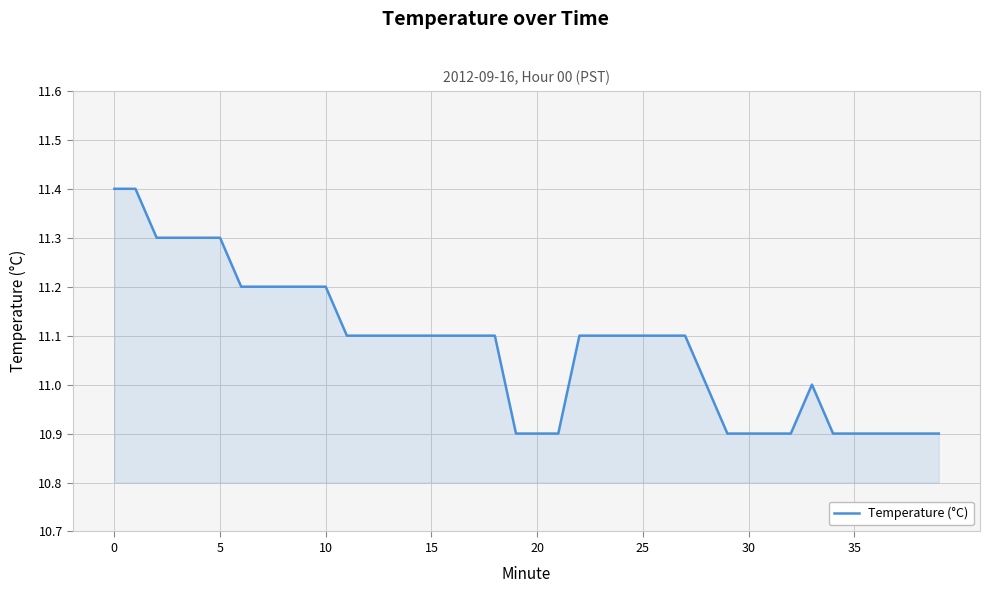

Reading left to right, what are all the values shown in this chart?

11.4	11.4	11.3	11.3	11.3	11.3	11.2	11.2	11.2	11.2	11.2	11.1	11.1	11.1	11.1	11.1	11.1	11.1	11.1	10.9	10.9	10.9	11.1	11.1	11.1	11.1	11.1	11.1	11.0	10.9	10.9	10.9	10.9	11.0	10.9	10.9	10.9	10.9	10.9	10.9